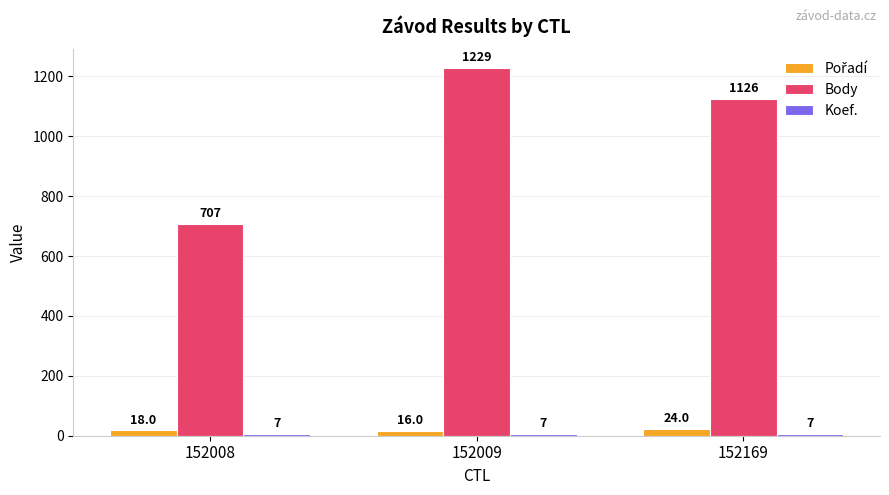

The value of Body at 152009 is 2180. True or false?

False